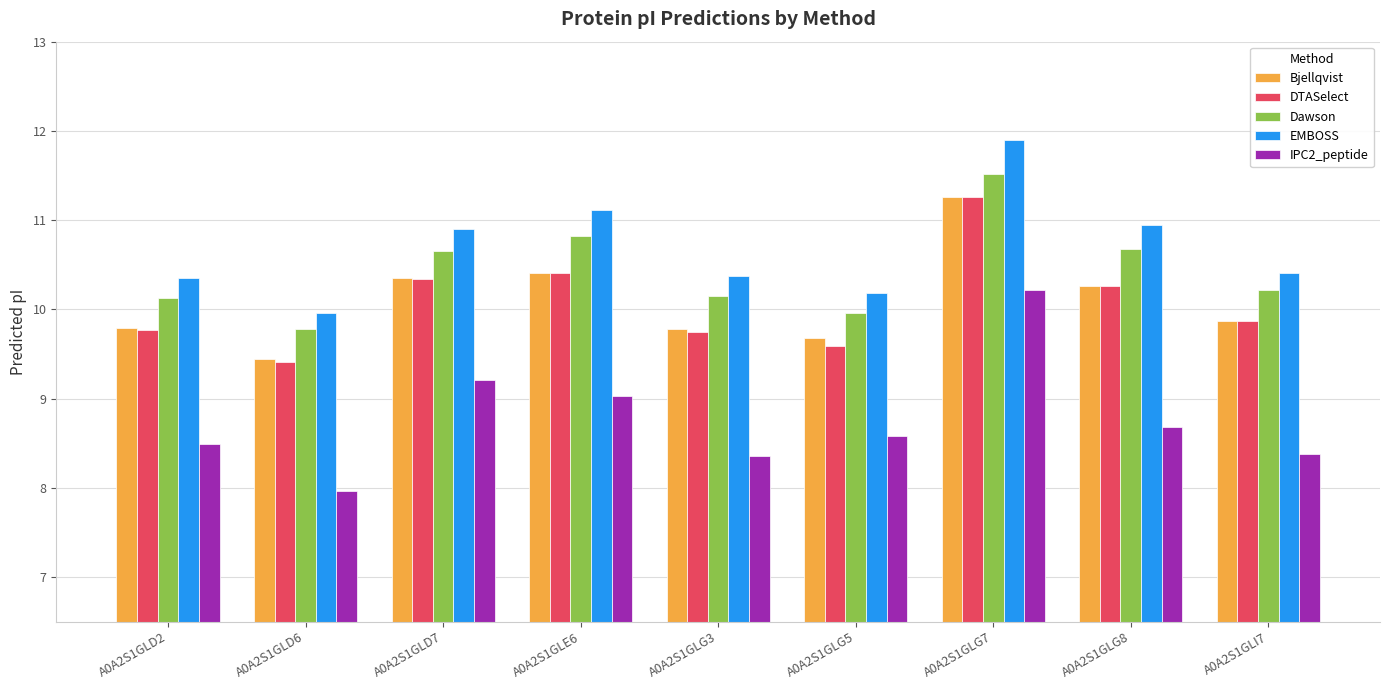

Which series has the largest total across all categories?

EMBOSS